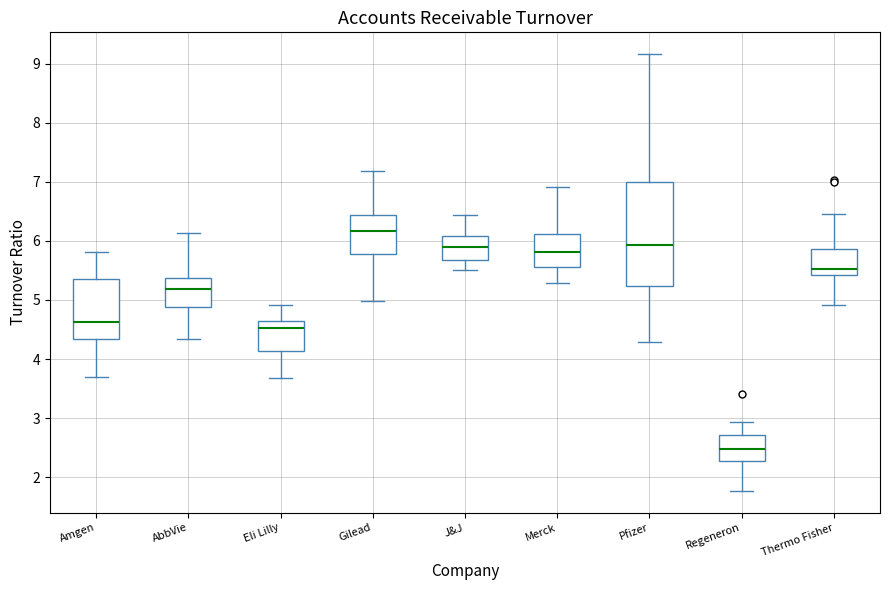

Comparing the boxes themselves (not the whiskers), which one is the tallest?

Pfizer